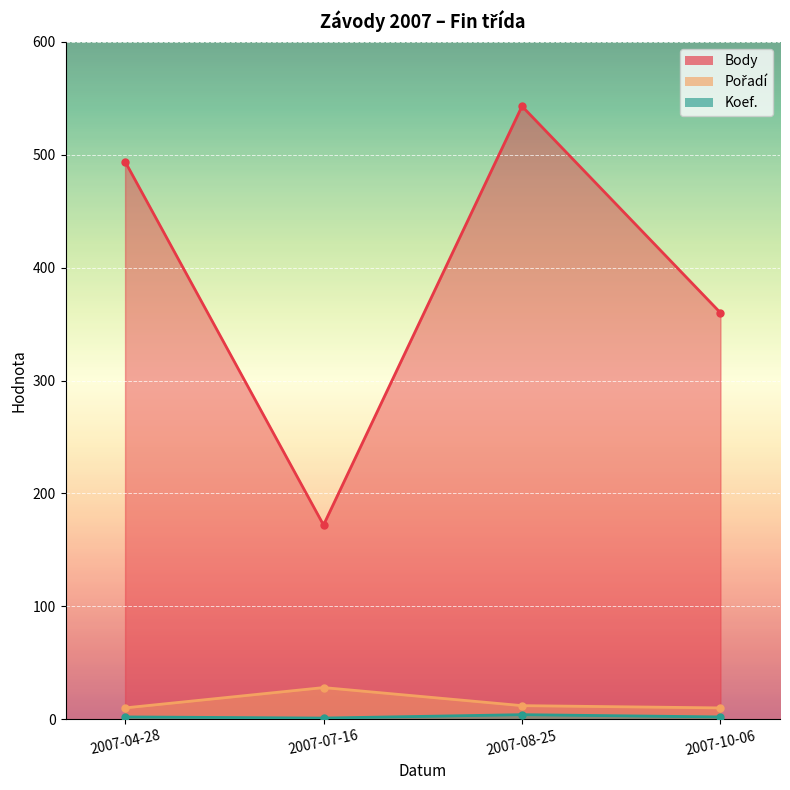

How many data points in Koef. are less than 2?

1